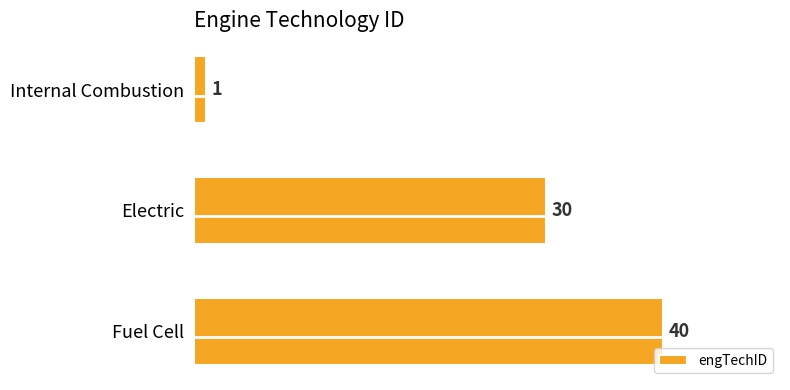

How many bars are there in total?

3